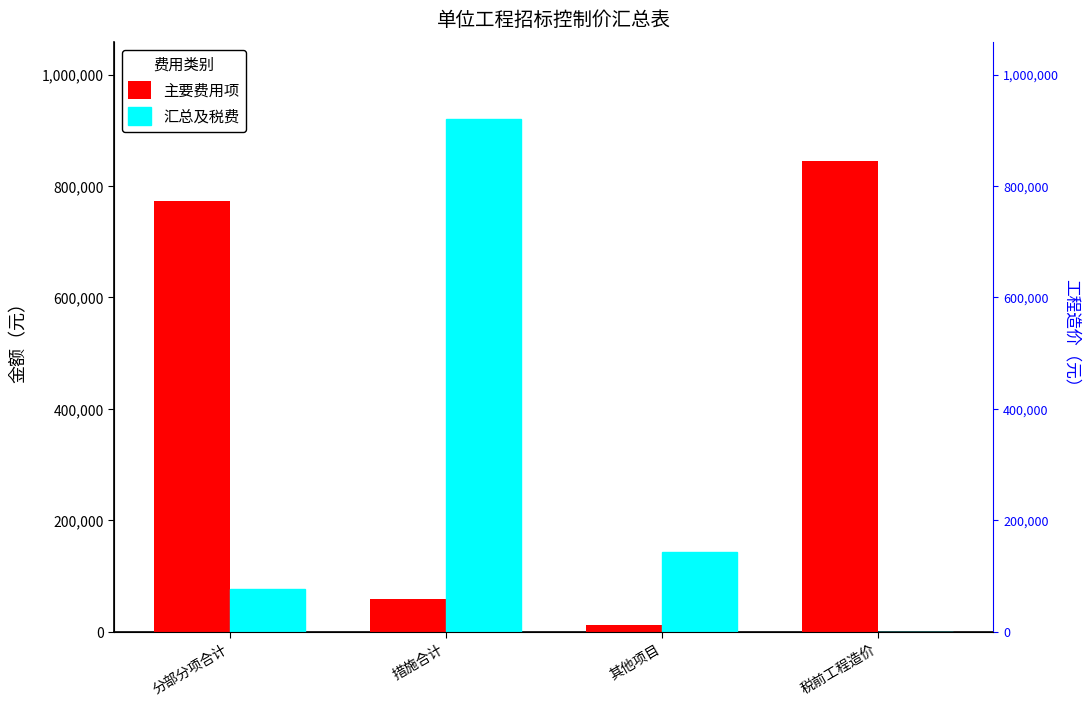

Where is 汇总及税费 nearest to the value 460097?

其他项目